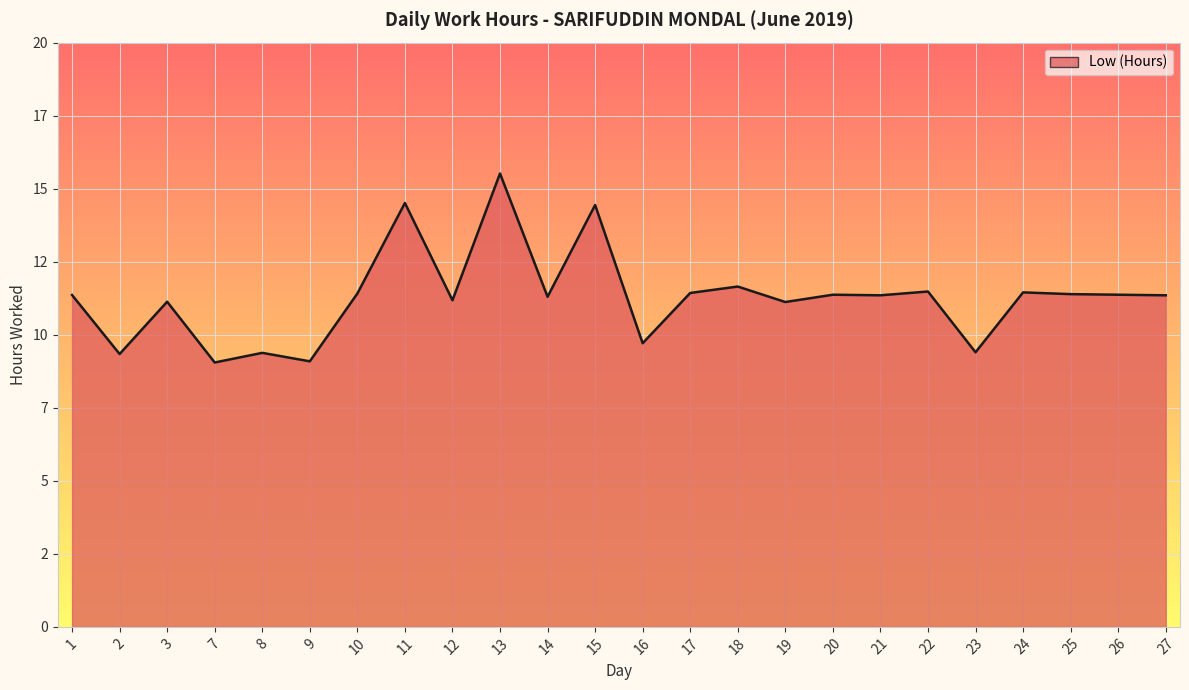

Which category has the highest value across all series?

13